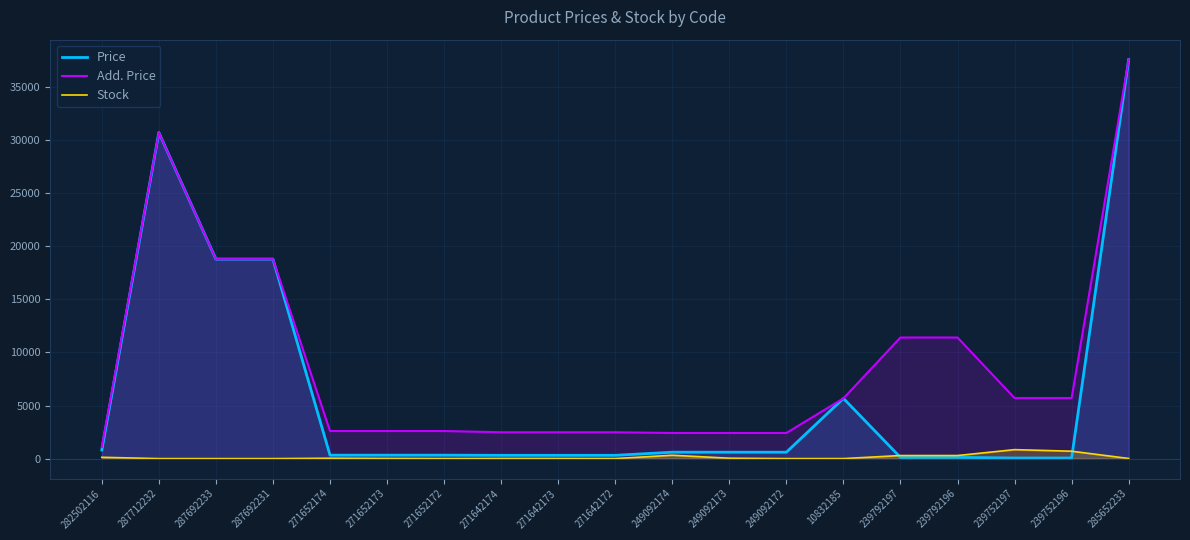

What is the total value across all series at 239752196?

6460.1